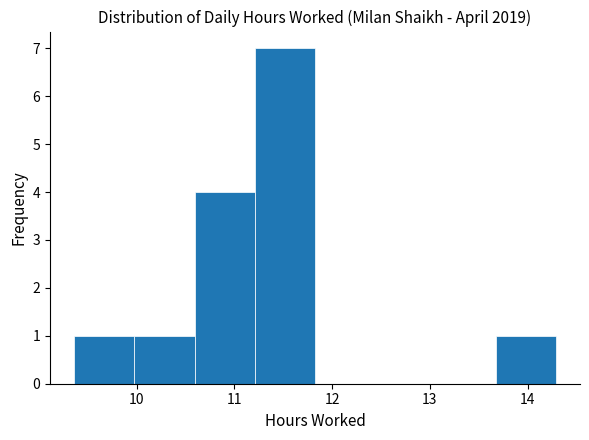

Over which range of the x-axis is the bar tallest?

11.2 to 11.8